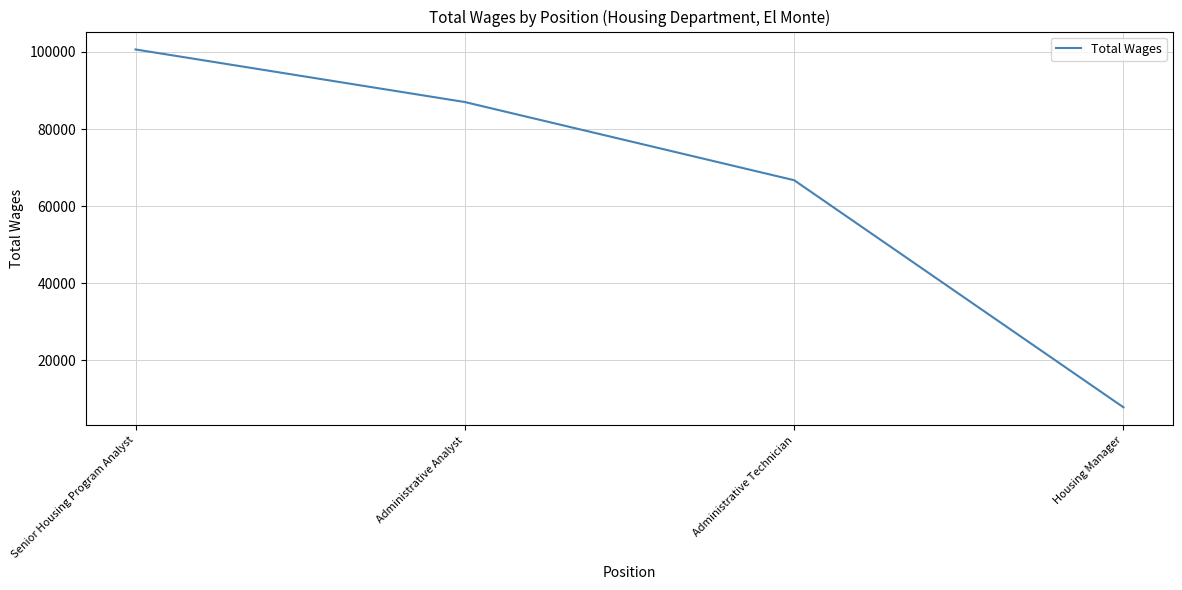

At which category does the chart reach its minimum across all series?

Housing Manager